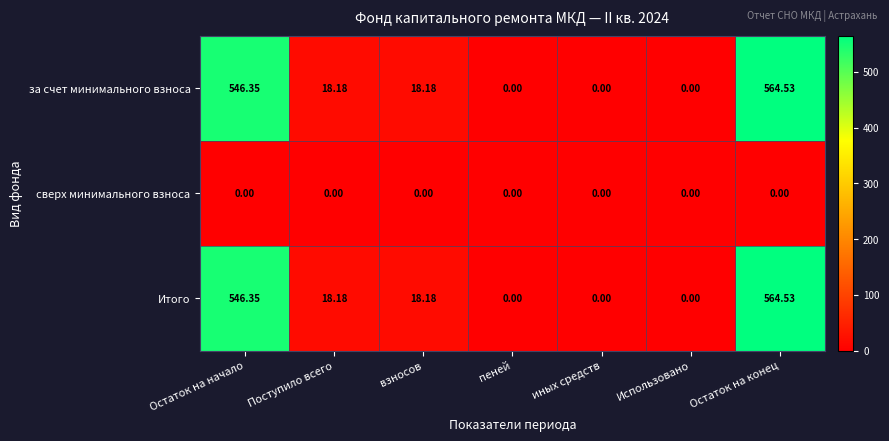

At which category is the sum across all series the highest?

Остаток на конец